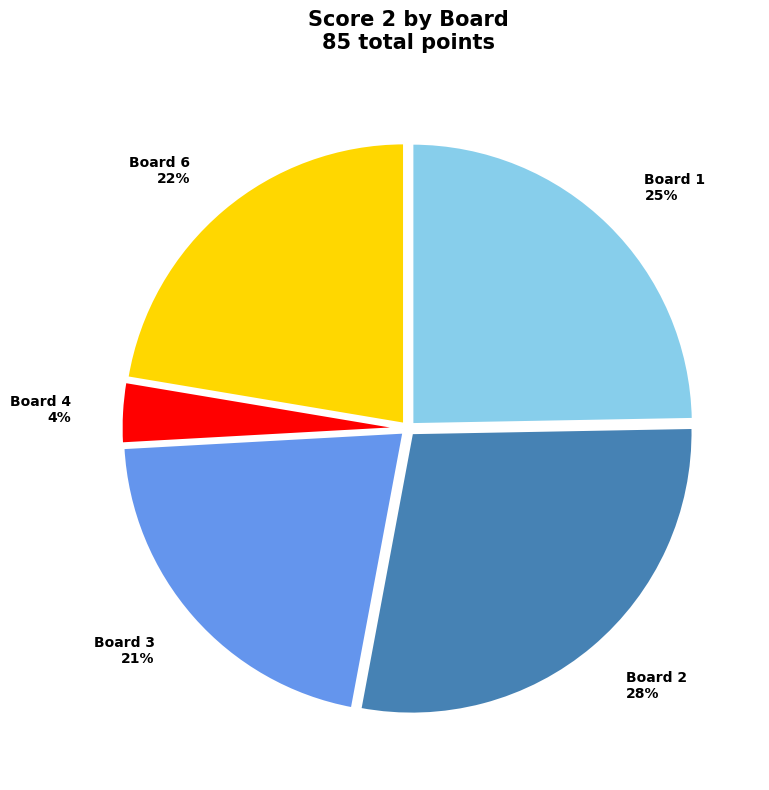

The Board 4 4% slice represents 11% of the pie. True or false?

False